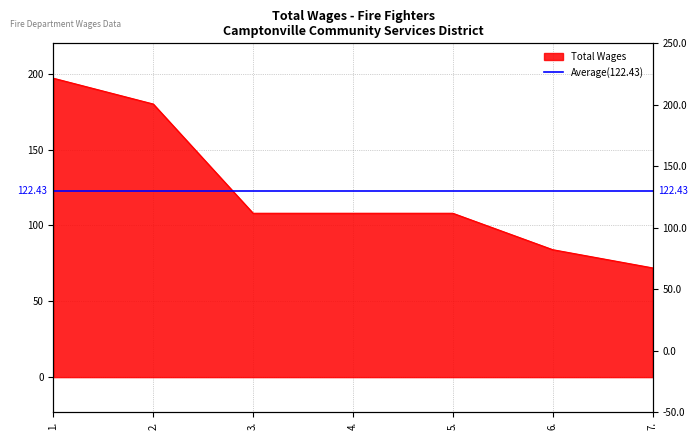

What is the value of the 2nd point from the left?

180